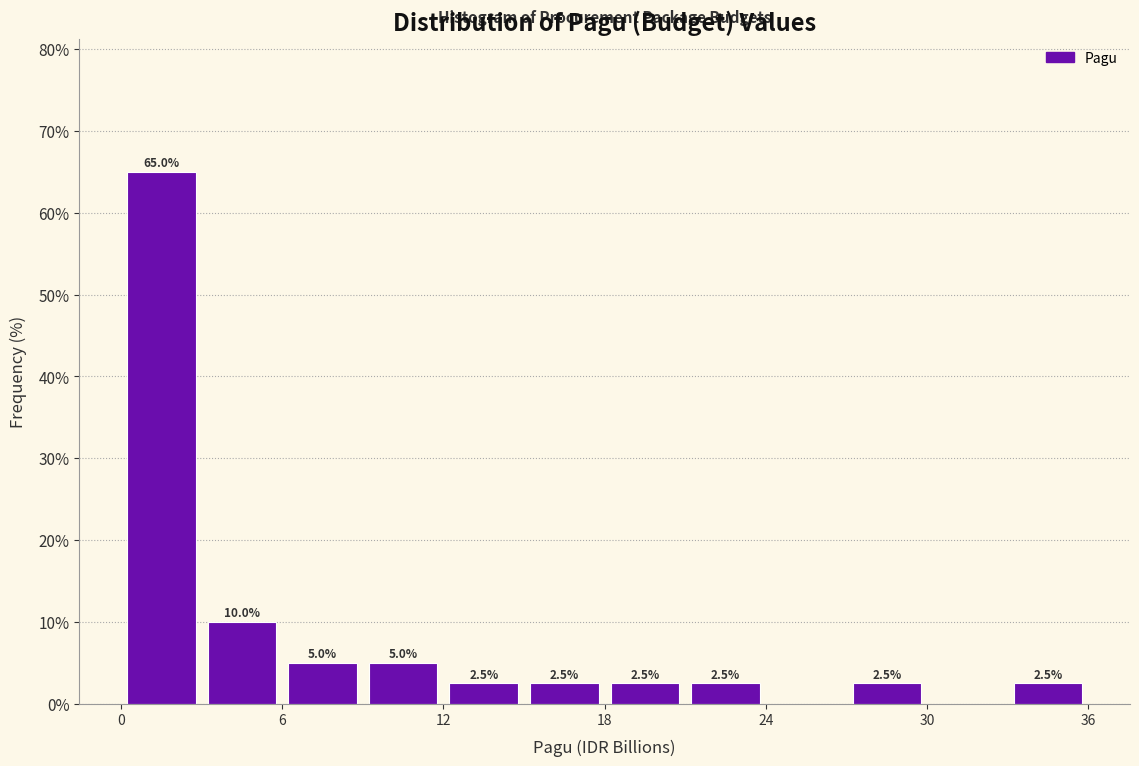

Around what value on the x-axis is the tallest bar? Give the approximate position of its centre, as read against the axis.

2